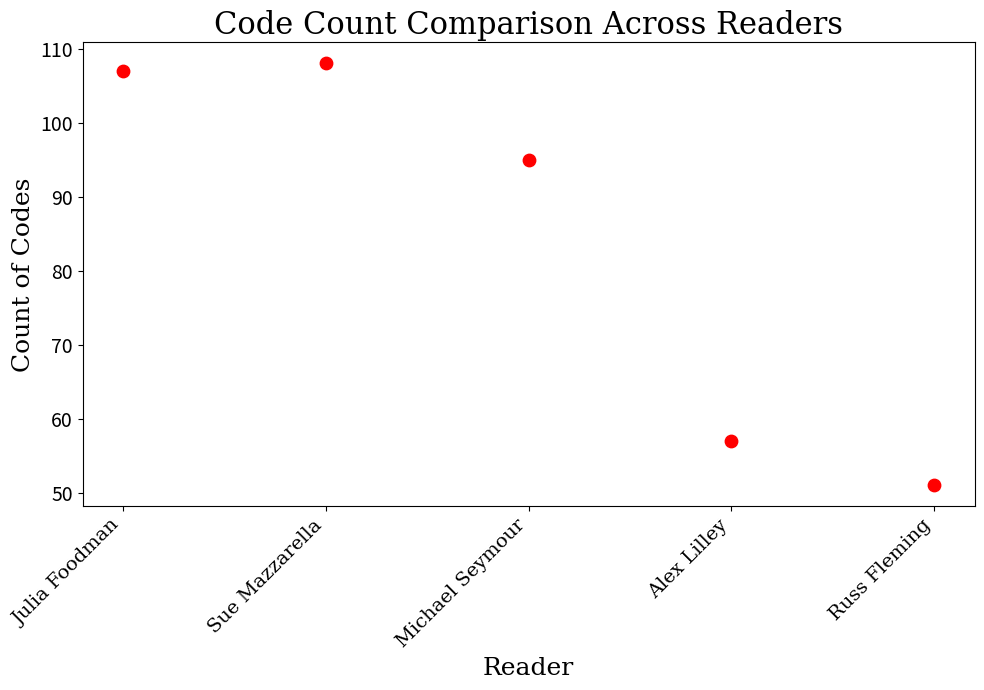

What Y value in the scatter plot is closest to 79?

95